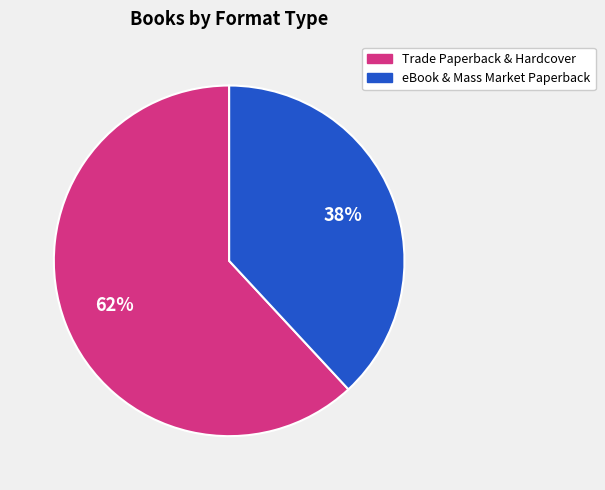

Is there a majority slice in this chart?

Yes